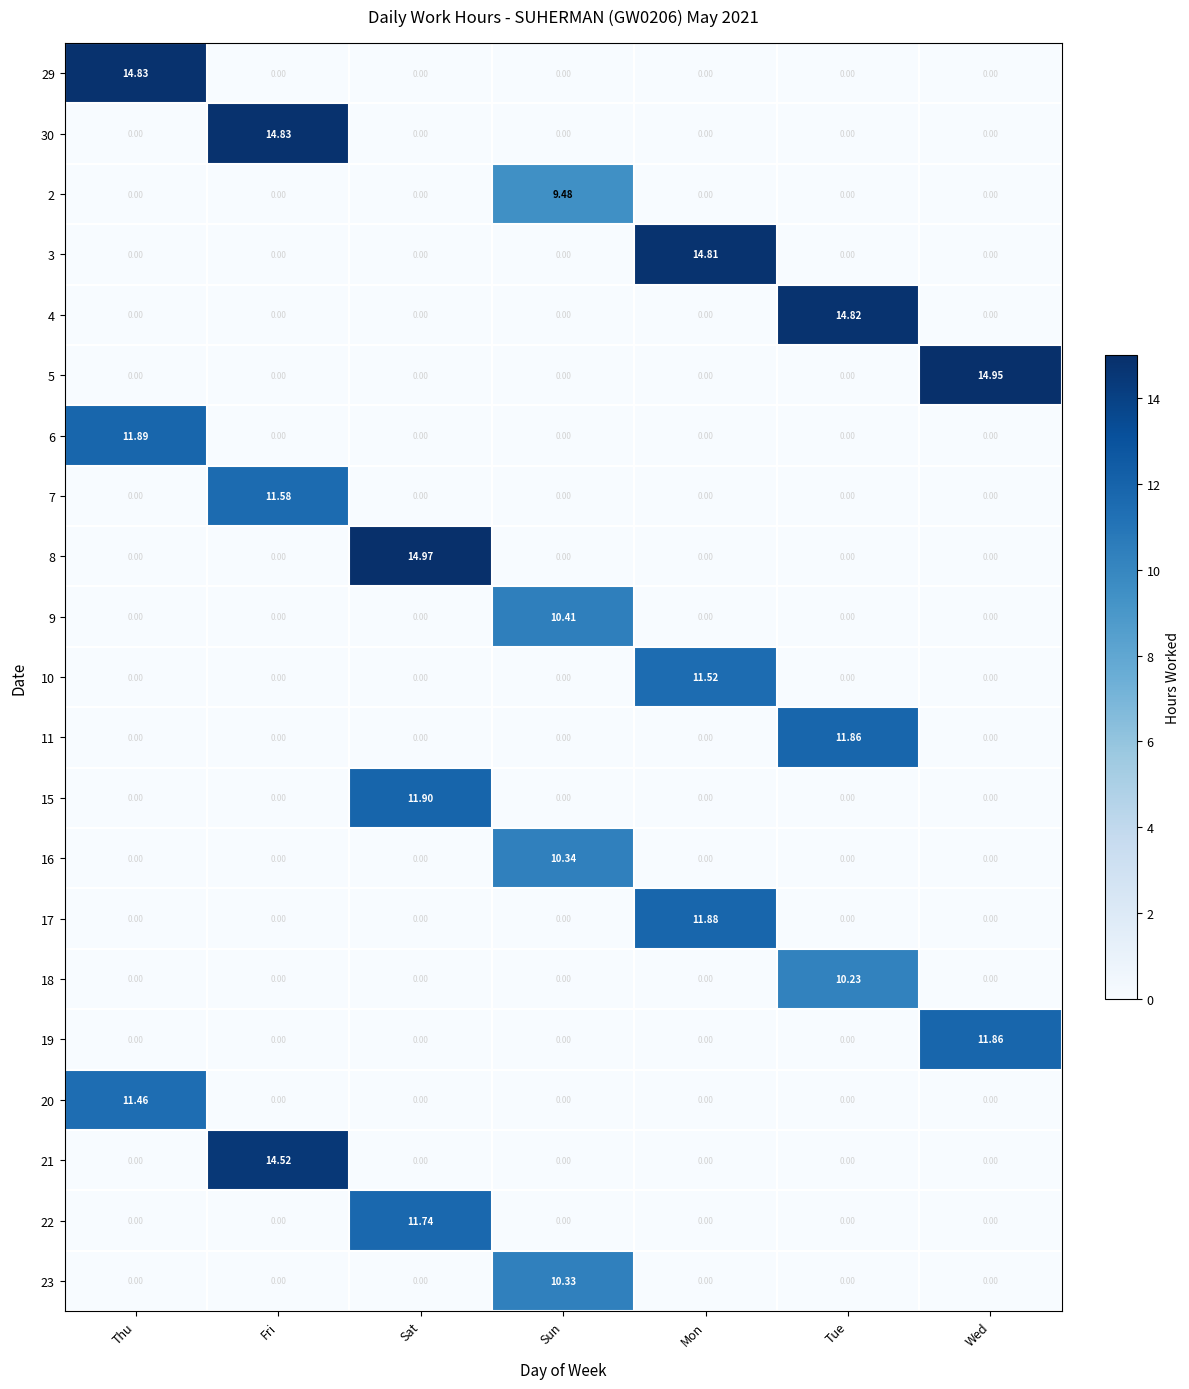

Which category has the highest value in the 11 series?

Tue